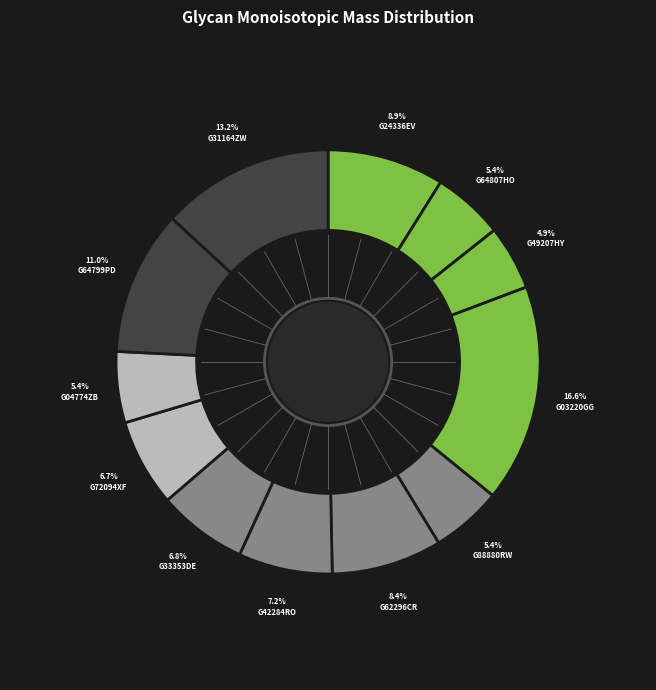

The G03220GG slice represents 26% of the pie. True or false?

False